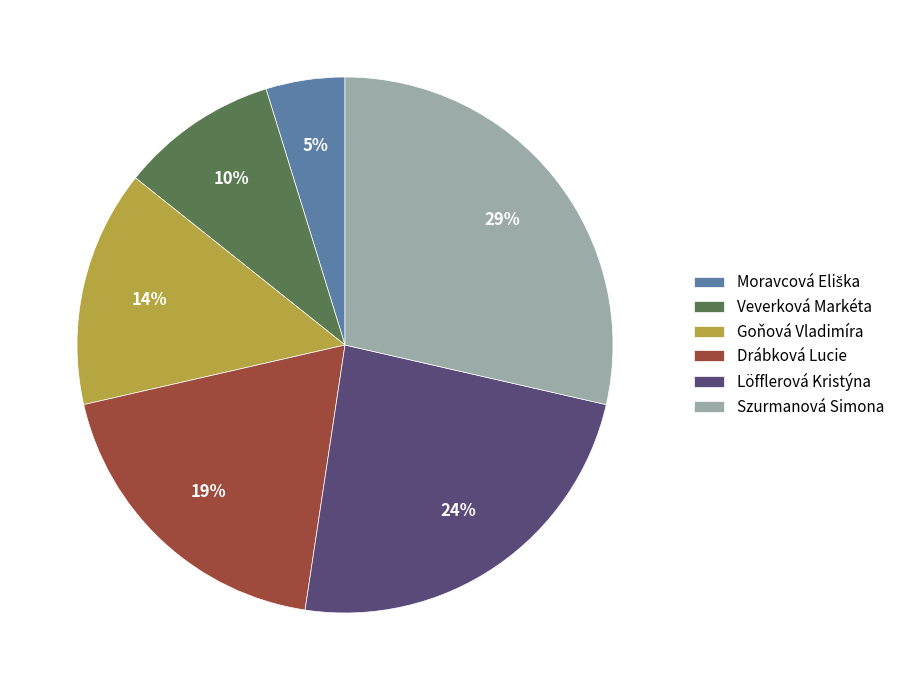

Which slice is the largest?

Szurmanová Simona